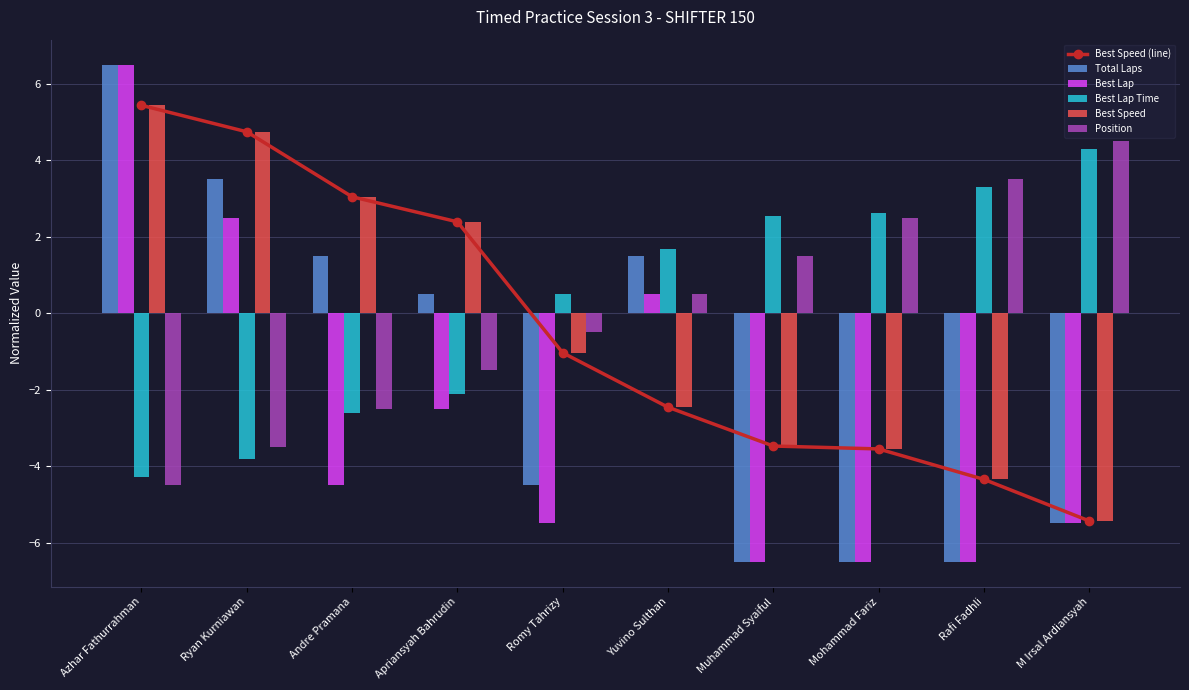

List the labels in order of Best Lap value, largest first.

Azhar Fathurrahman, Ryan Kurniawan, Yuvino Sulthan, Apriansyah Bahrudin, Andre Pramana, Romy Tahrizy, M Irsal Ardiansyah, Muhammad Syaiful, Mohammad Fariz, Rafi Fadhli